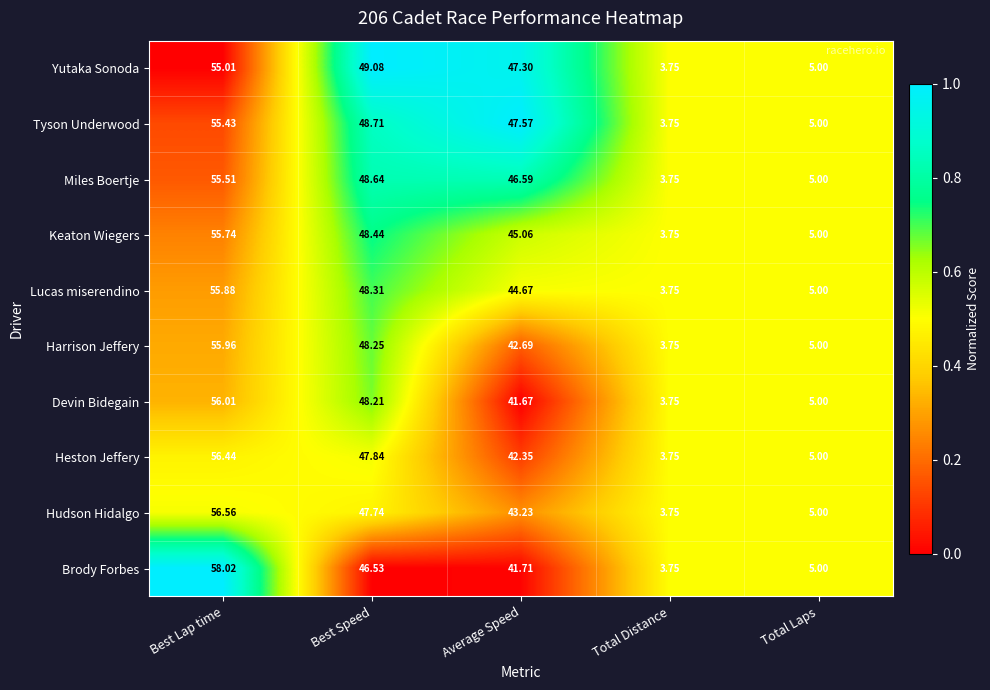

Where does the Yutaka Sonoda series first go above 47?

Best Lap time